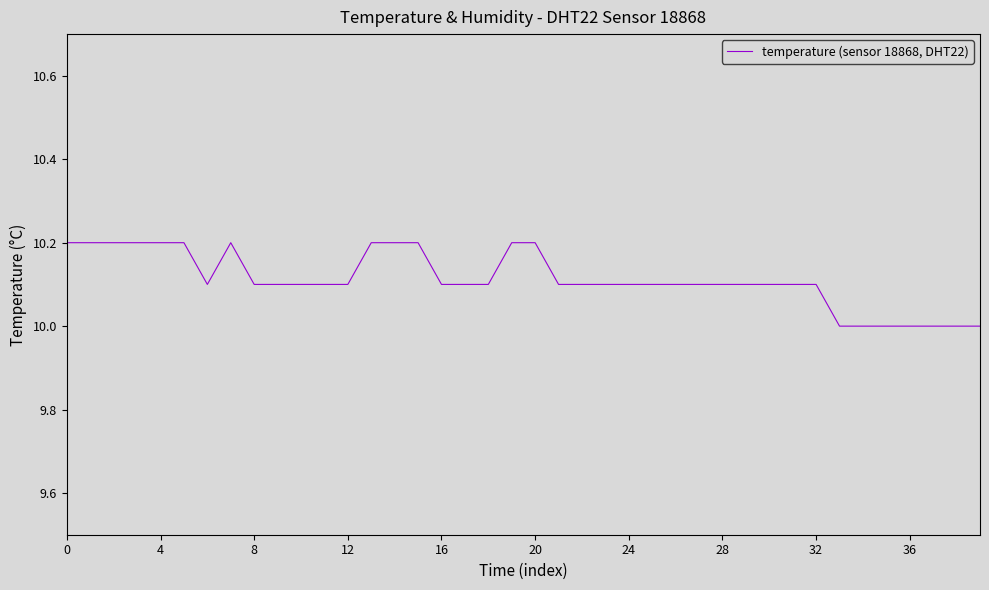

What is the maximum value shown in the chart?

10.2